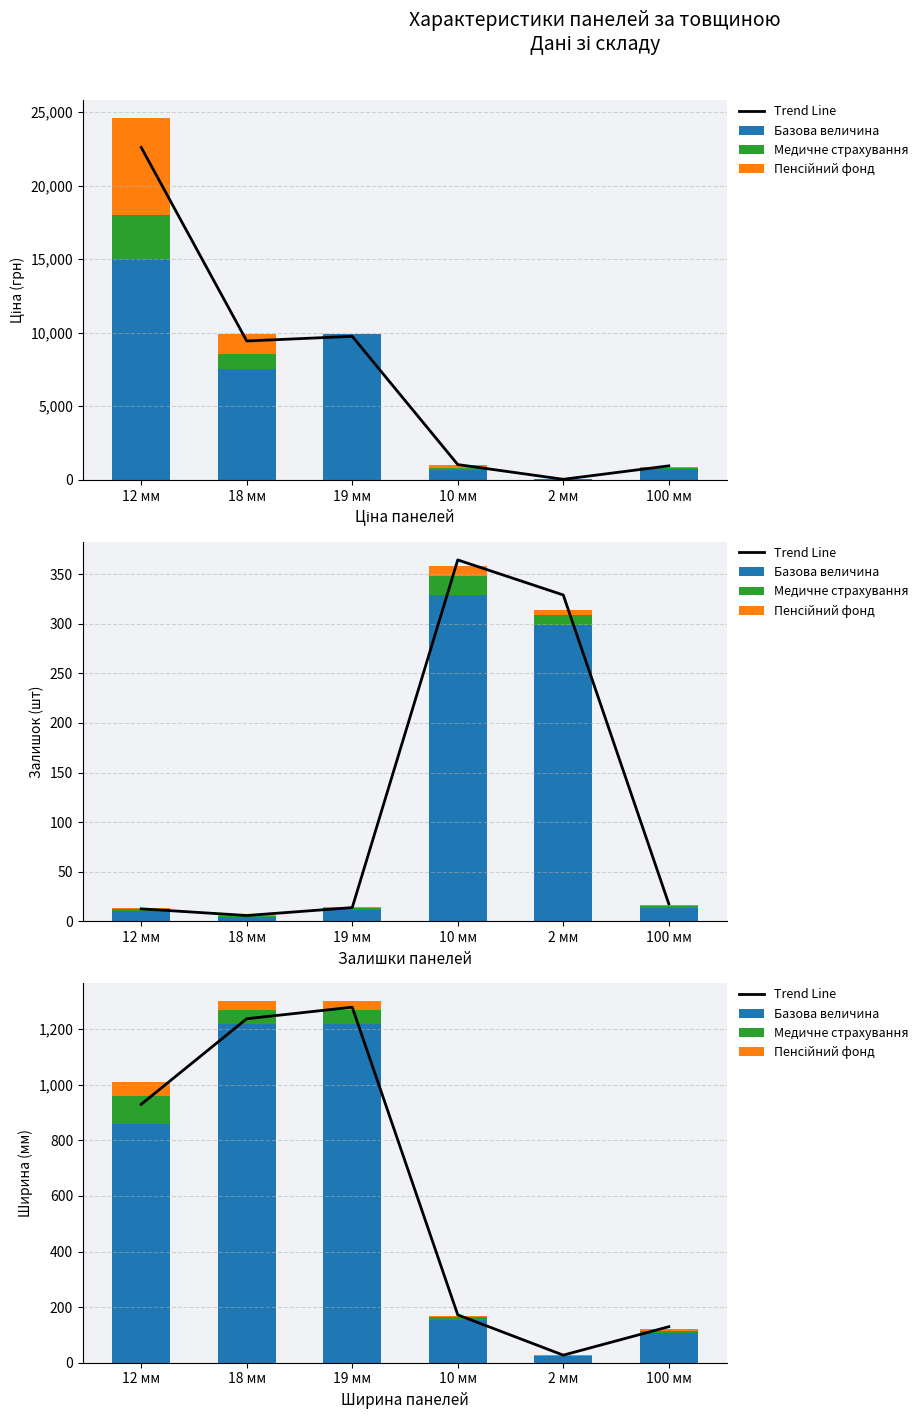

At 10 мм, list the series in order from smallest to largest.

Пенсійний фонд, Медичне страхування, Базова величина, Trend Line